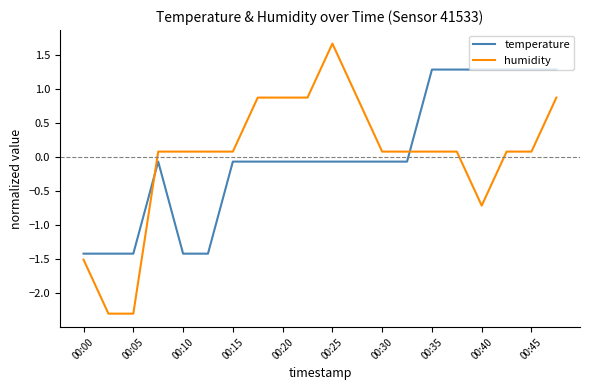

Count the number of data series in this chart.

2